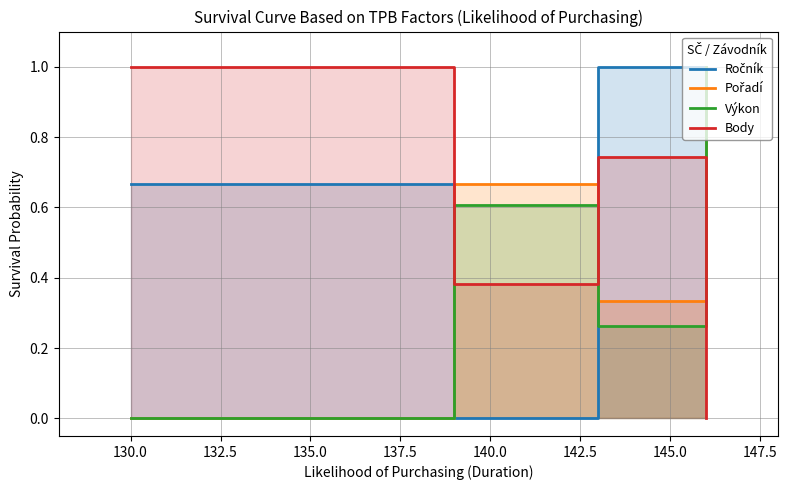

How many data points in Body are above 0?

6